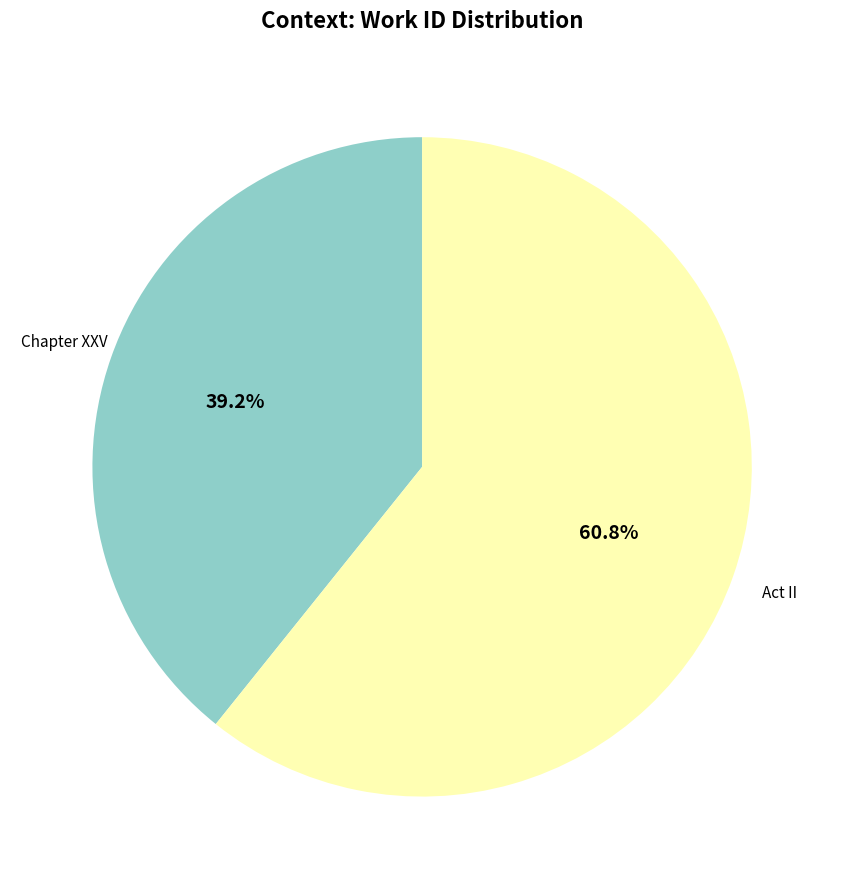

Does any single category account for the majority?

Yes